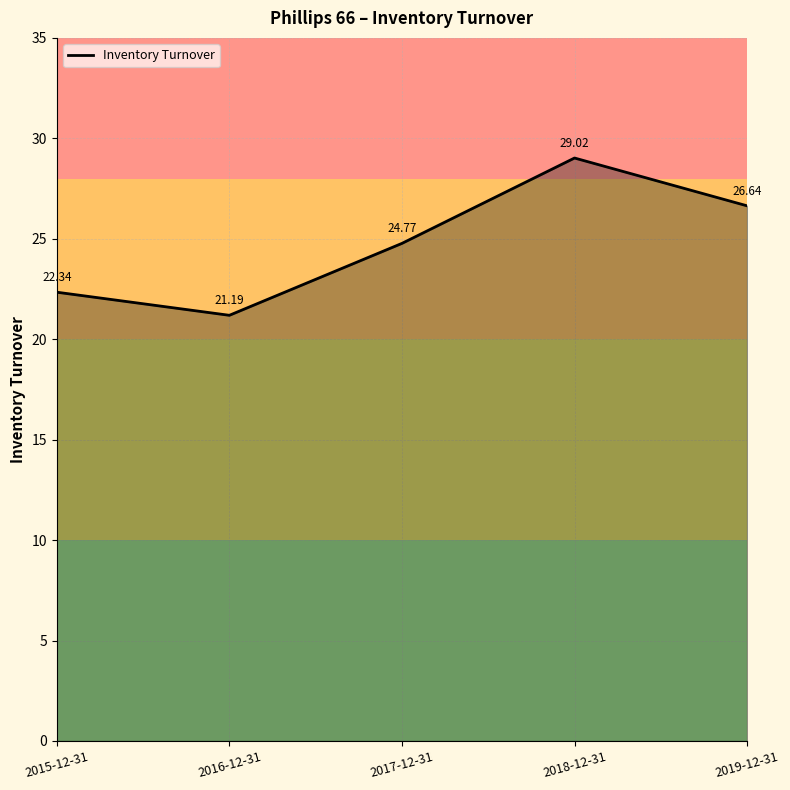

Approximately how many times larger is the value at 2015-12-31 compared to 2019-12-31?

0.8